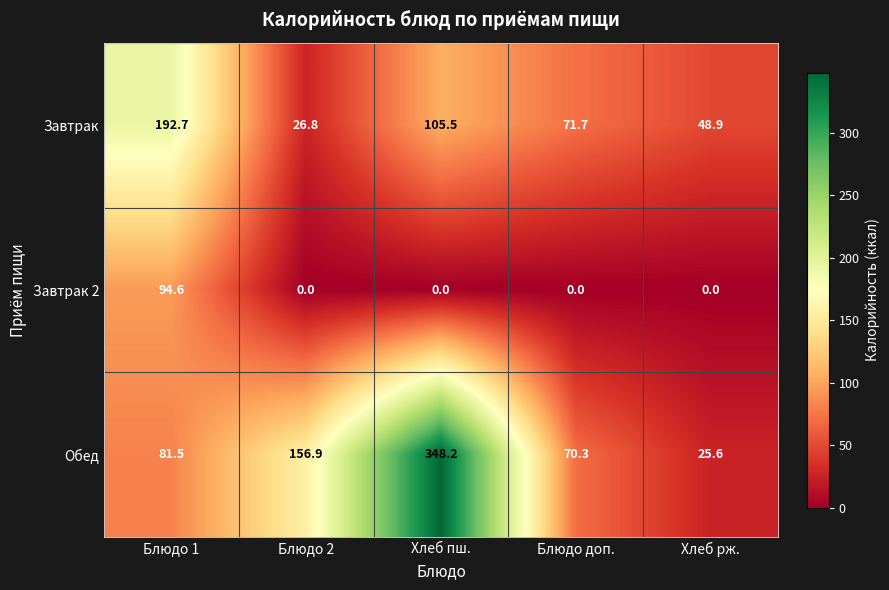

Reading left to right, transcribe all the data shown in this chart.

Завтрак: 192.7	26.8	105.5	71.7	48.9
Завтрак 2: 94.6	0.0	0.0	0.0	0.0
Обед: 81.5	156.9	348.2	70.3	25.6